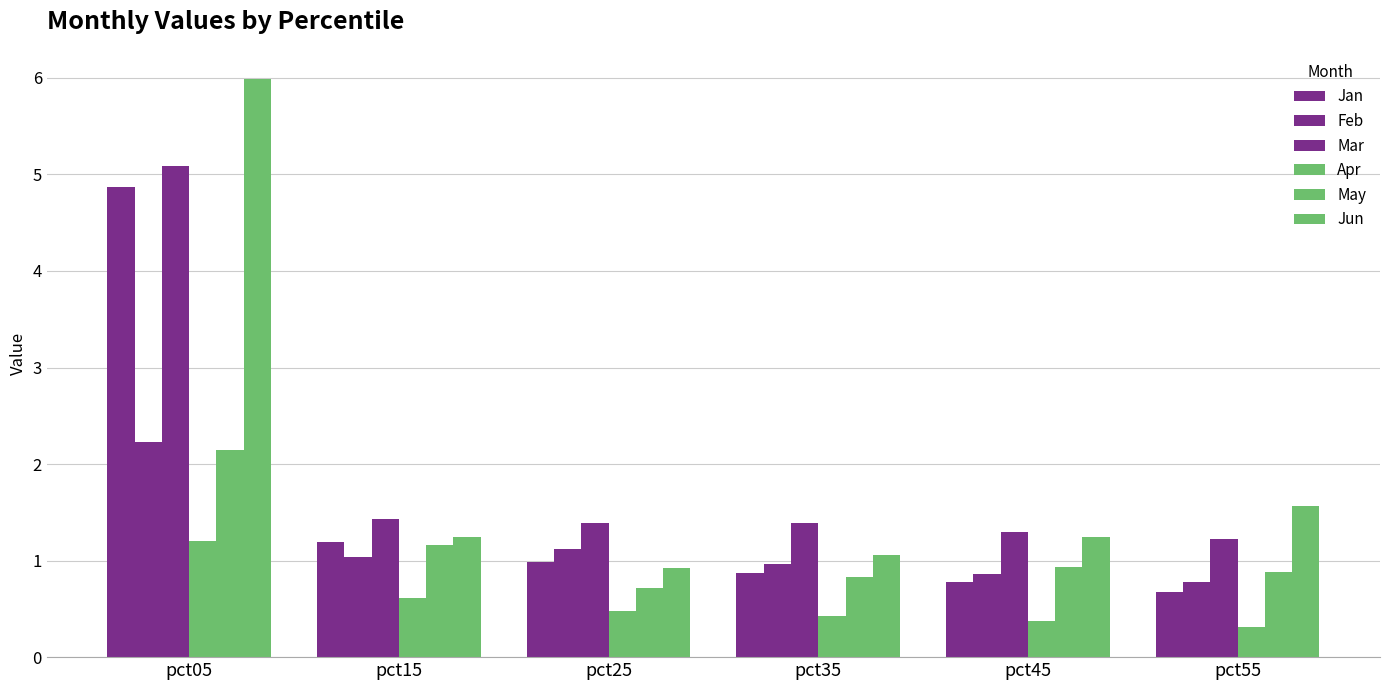

What is the difference between the maximum and second lowest values in the Jun series?

4.9